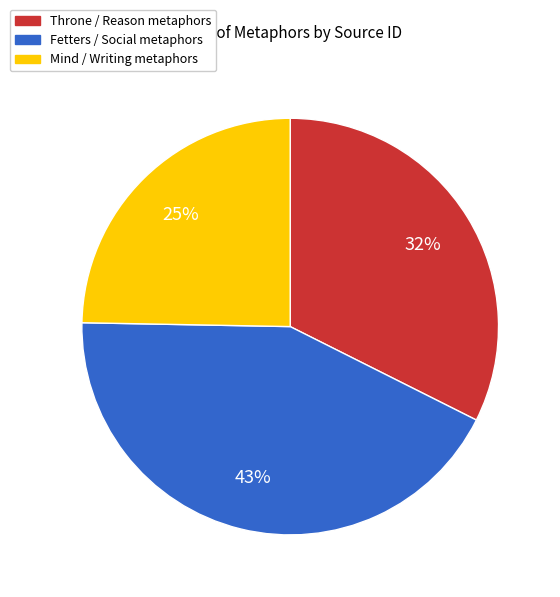

To the nearest percent, what is the difference between the largest and smallest slice percentages?

18%